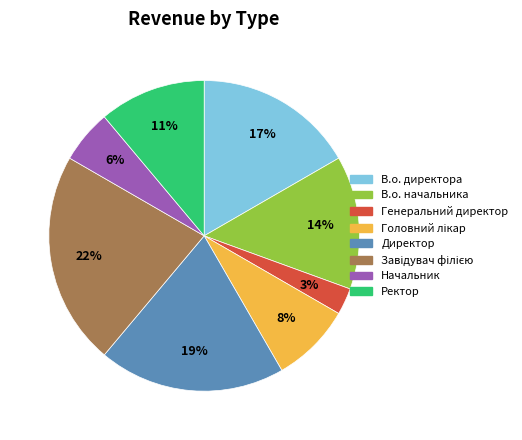

To the nearest percent, what is the difference between the largest and smallest slice percentages?

19%